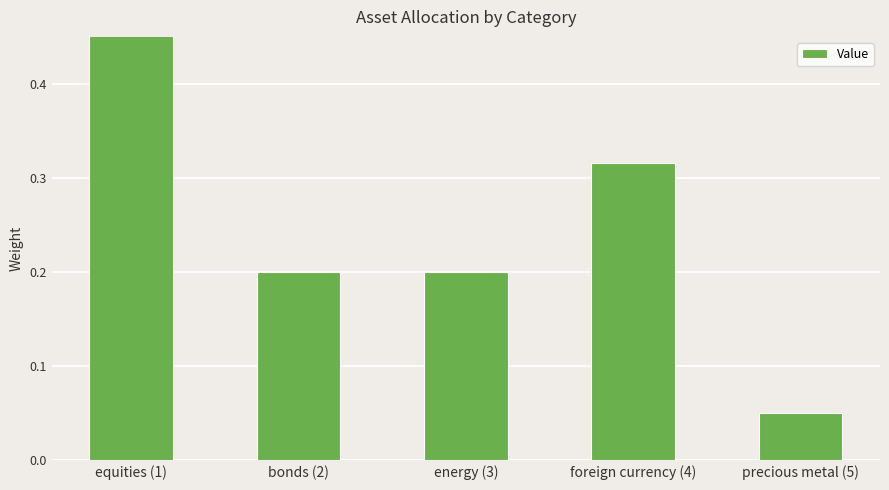

What is the label of the 2nd bar from the left?

bonds (2)